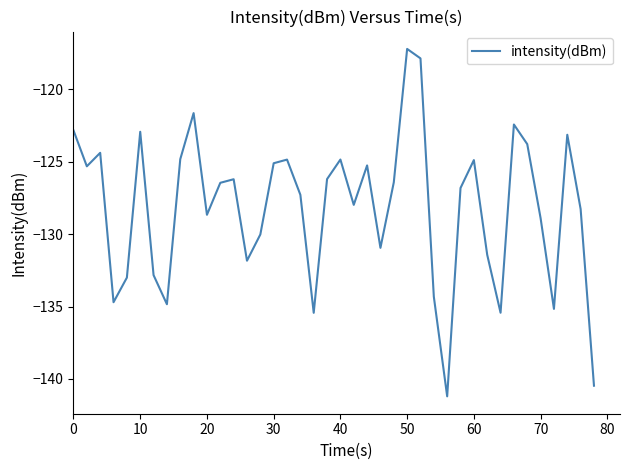

What is the difference between the maximum and minimum values?

24.0